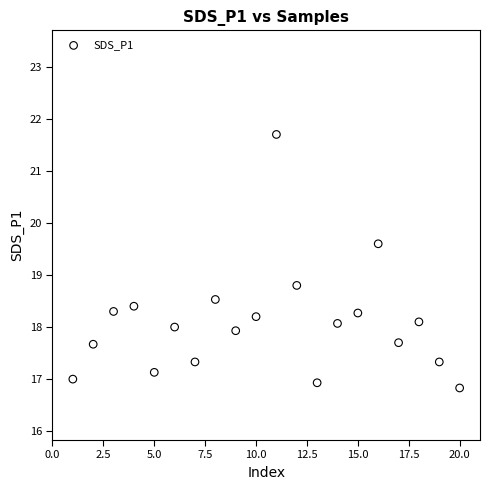

What is the range of X values (max minus min)?

19.0